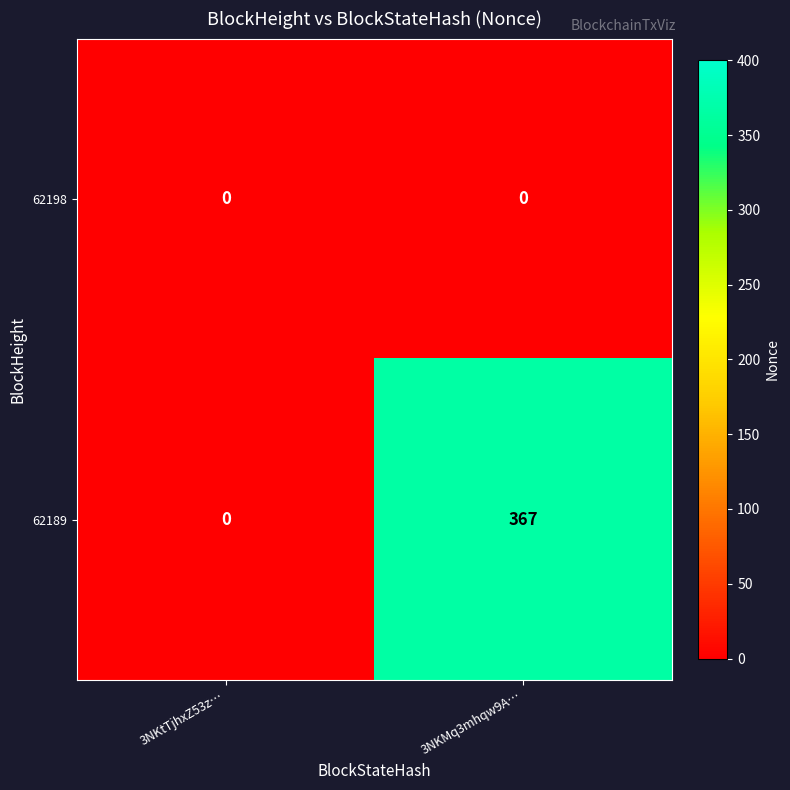

What is the maximum value for 62189?

367